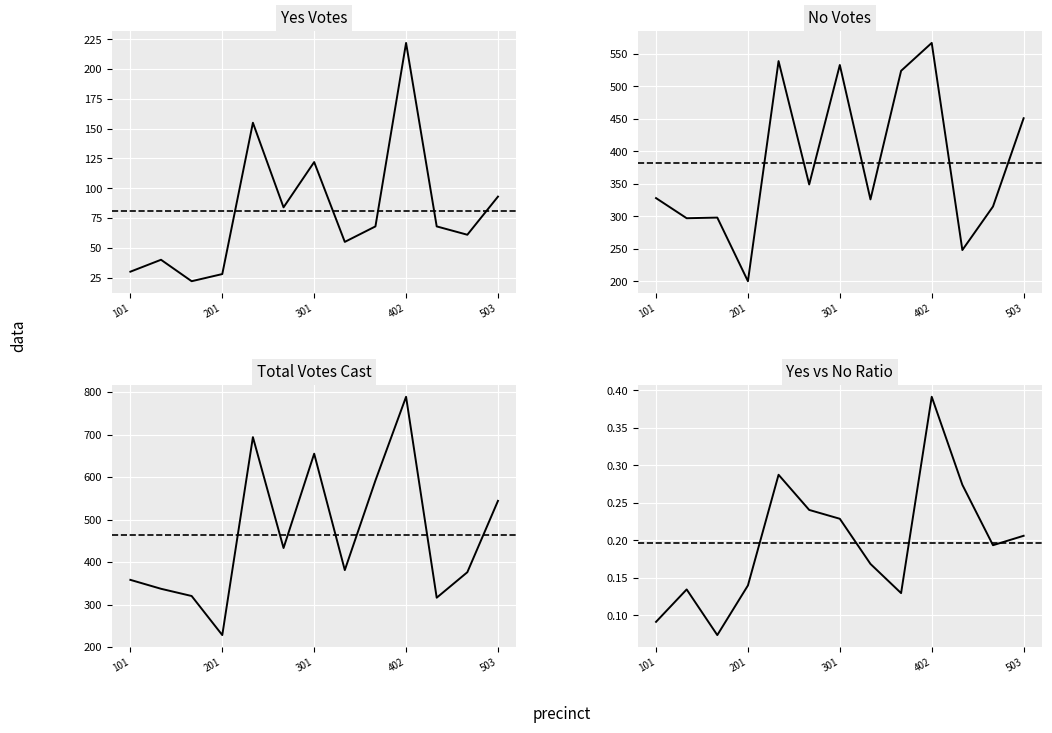

Which series changed the most between 503 and 8?

Total Votes Cast